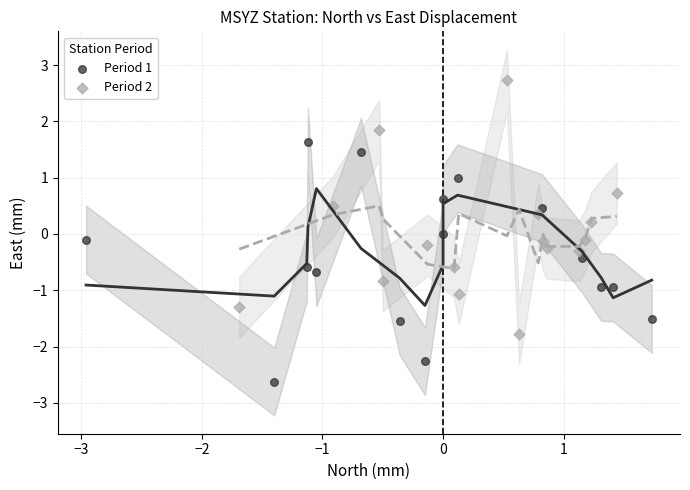

Which series contains the highest Y value?

Period 2